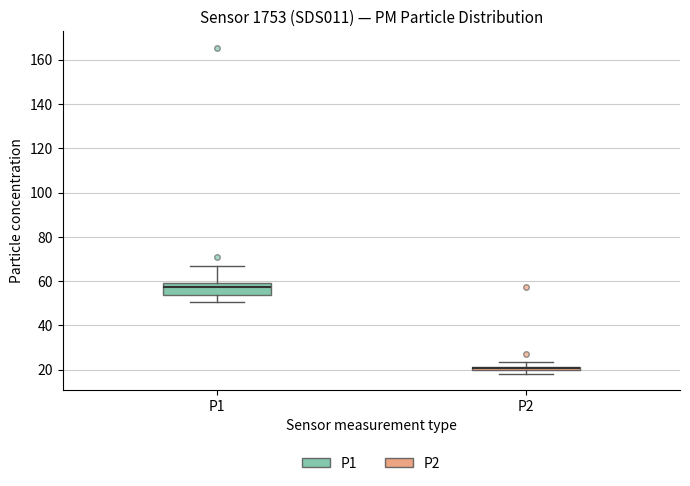

Comparing the boxes themselves (not the whiskers), which one is the tallest?

P1